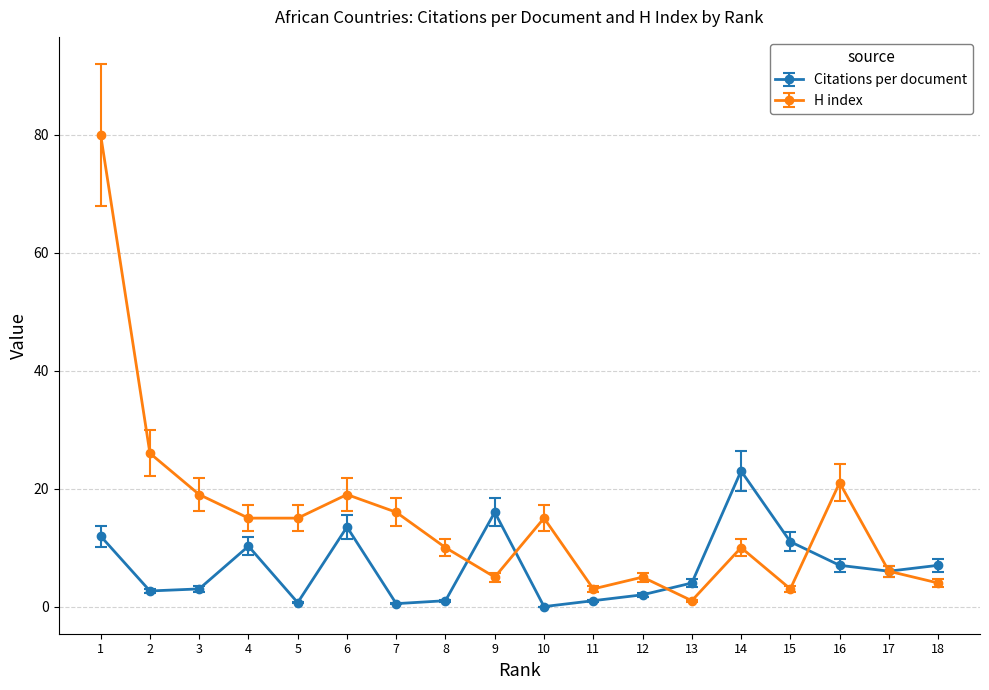

Which series has the largest total across all categories?

H index